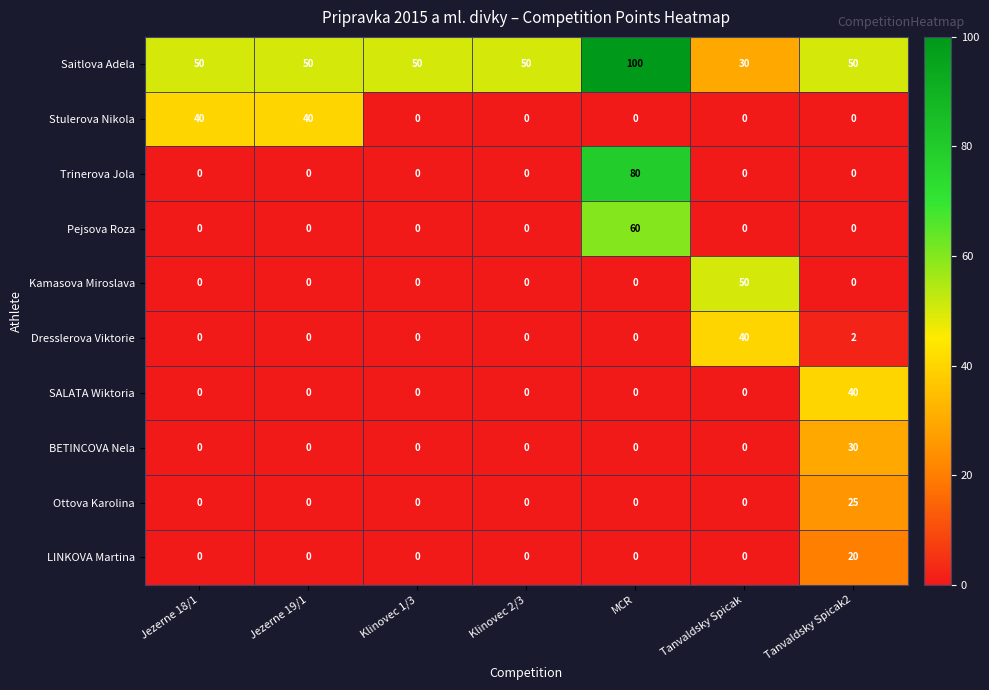

Which series has the largest total across all categories?

Saitlova Adela